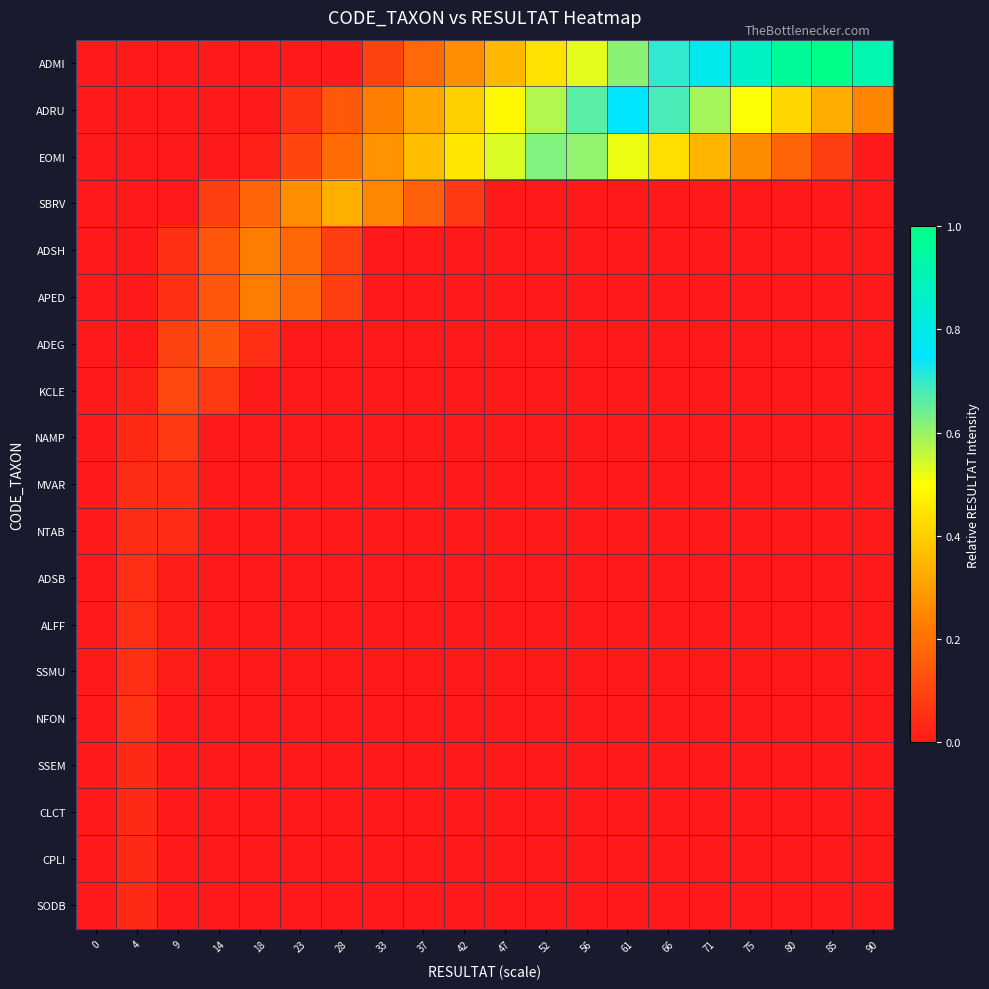

Which series changed the most between 0 and 90?

ADMI